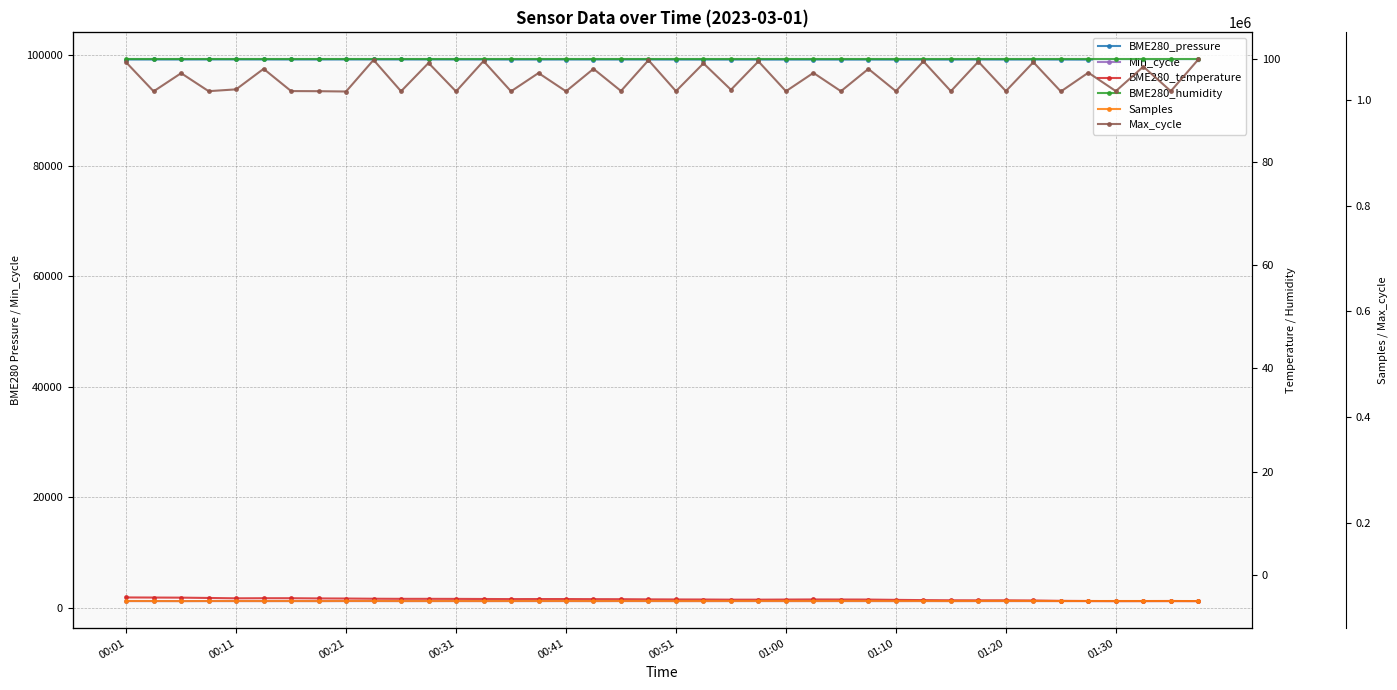

True or false: BME280_humidity and BME280_pressure intersect in this chart.

False